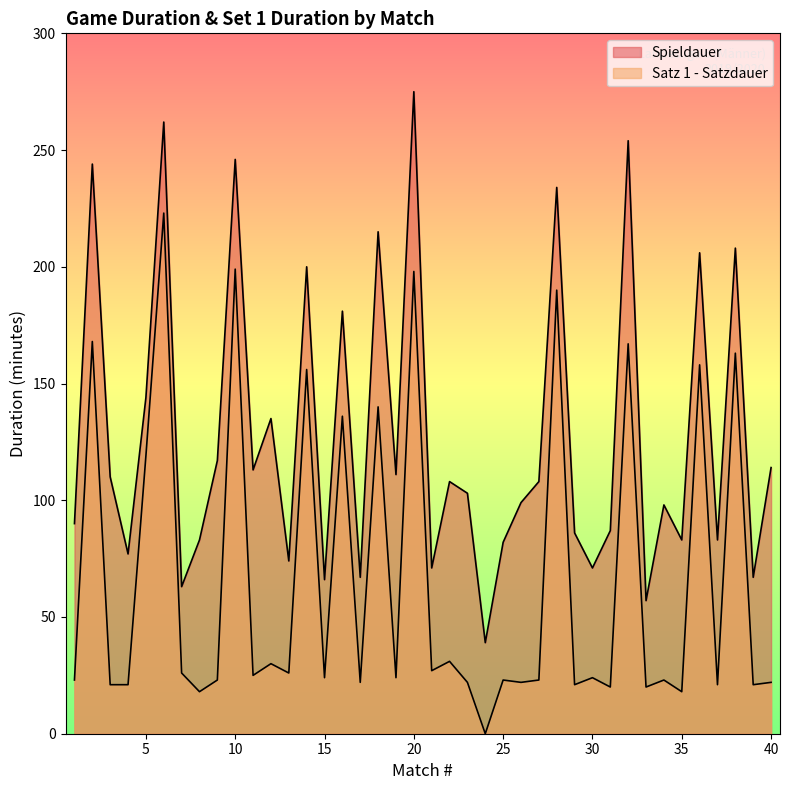

The value of Satz 1 - Satzdauer at 18 is 140. True or false?

True